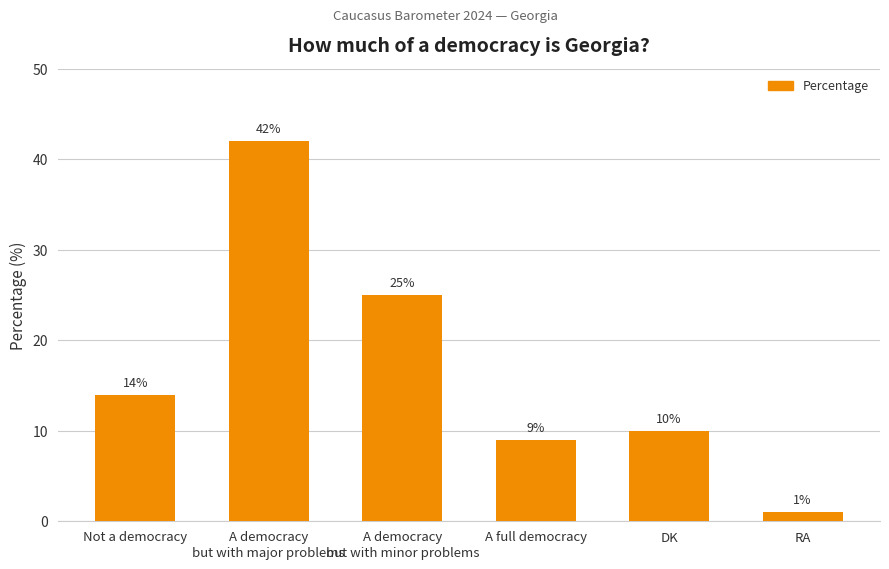

At which label is the value closest to 21?

A democracy
but with minor problems